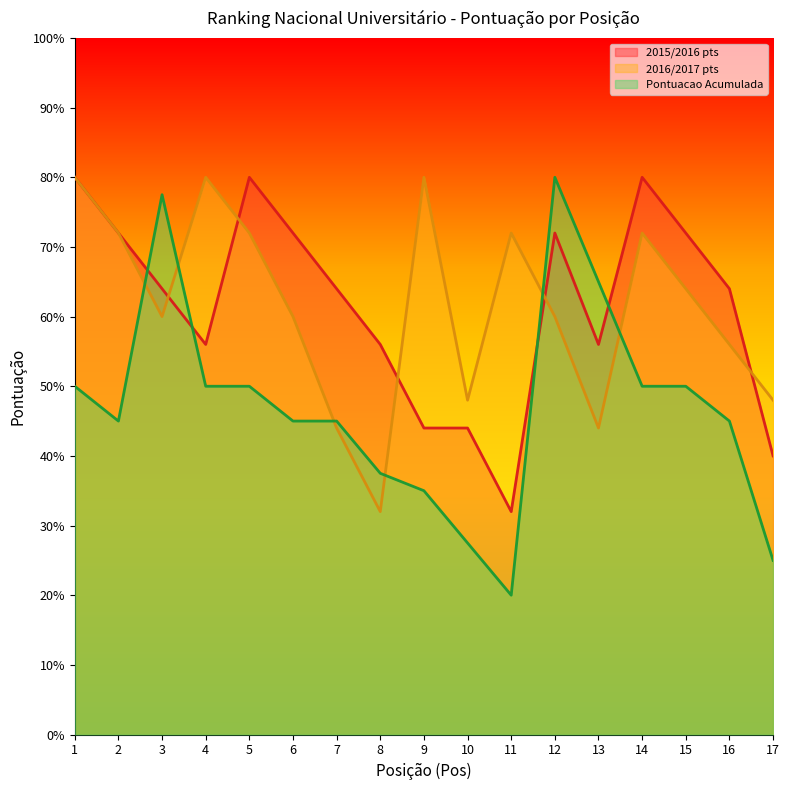

Reading left to right, transcribe all the data shown in this chart.

2015/2016 pts: 80.0	72.0	64.0	56.0	80.0	72.0	64.0	56.0	44.0	44.0	32.0	72.0	56.0	80.0	72.0	64.0	40.0
2016/2017 pts: 80.0	72.0	60.0	80.0	72.0	60.0	44.0	32.0	80.0	48.0	72.0	60.0	44.0	72.0	64.0	56.0	48.0
Pontuacao Acumulada: 50.0	45.0	77.5	50.0	50.0	45.0	45.0	37.5	35.0	27.5	20.0	80.0	65.0	50.0	50.0	45.0	25.0